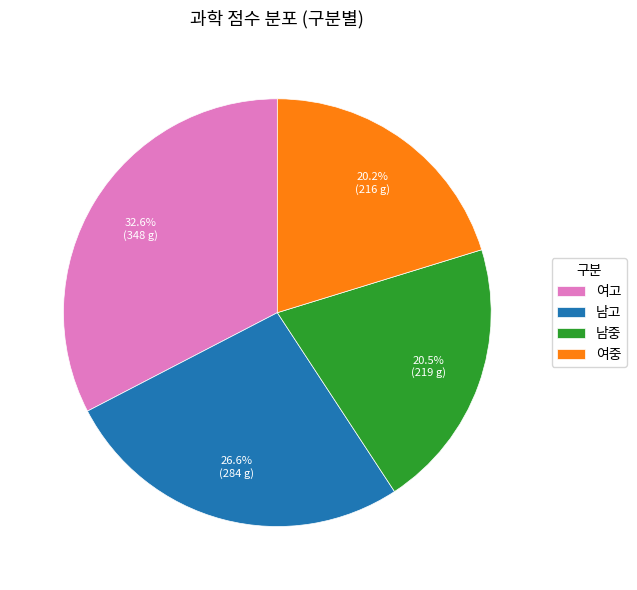

Do 여중 and 여고 together represent more than half of the pie?

Yes